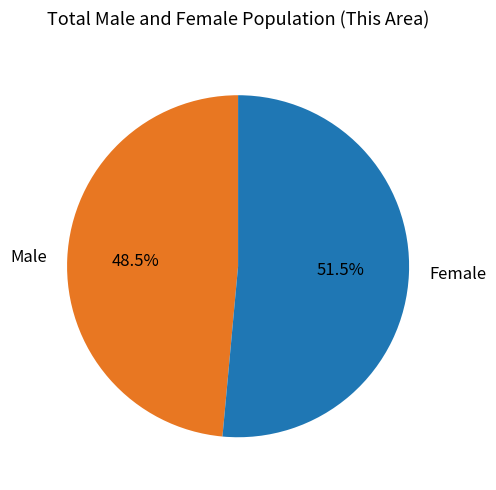

What percentage is NOT represented by Male?

51.5%